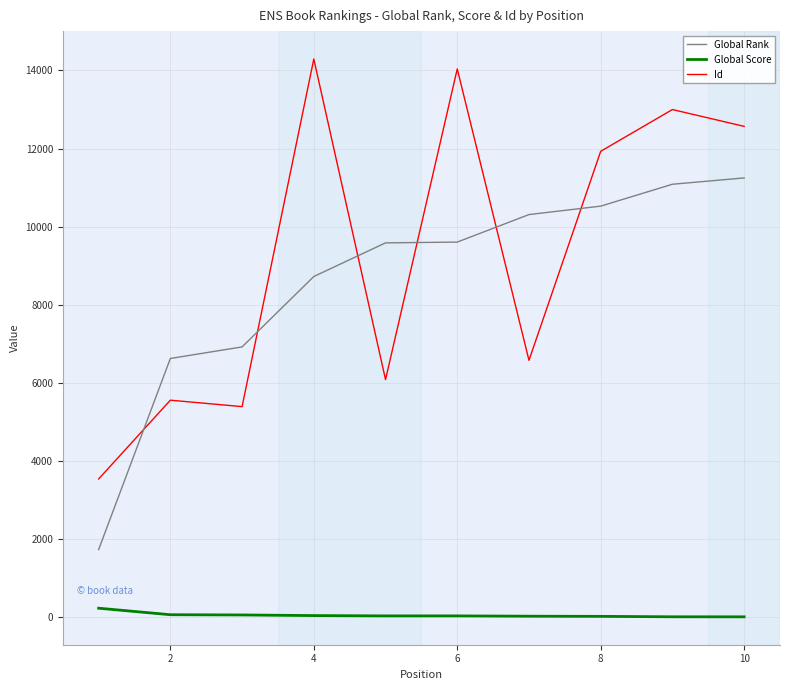

Which series has the widest spread of values?

Id